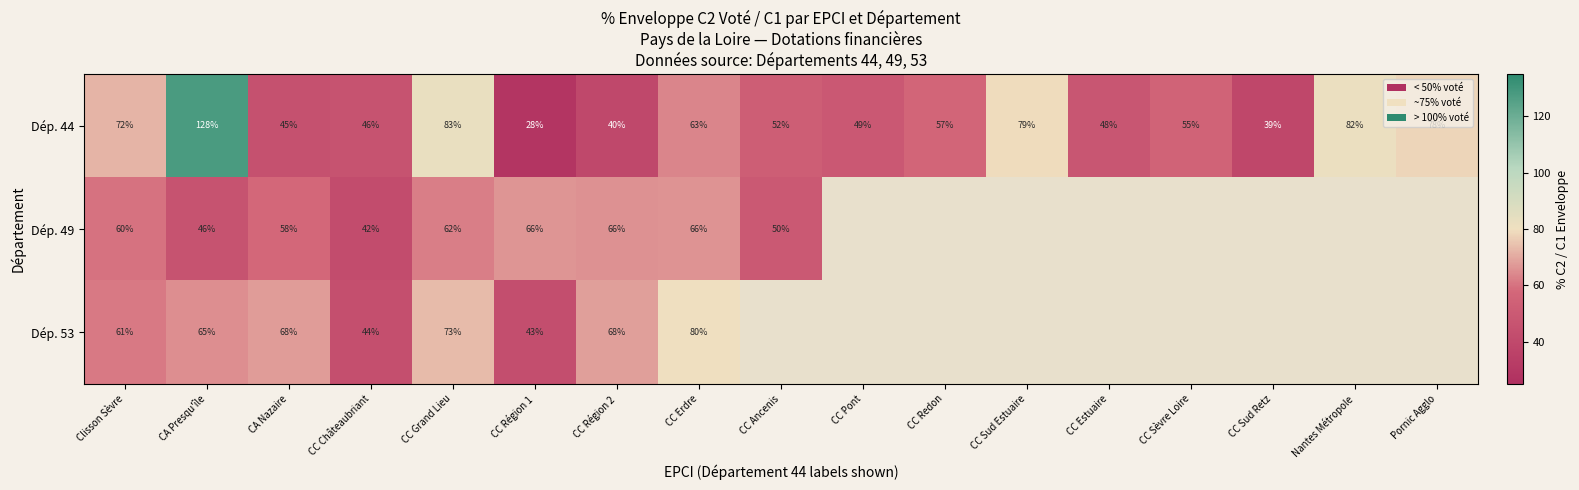

At which label does Dép. 44 first exceed 55?

Clisson Sèvre